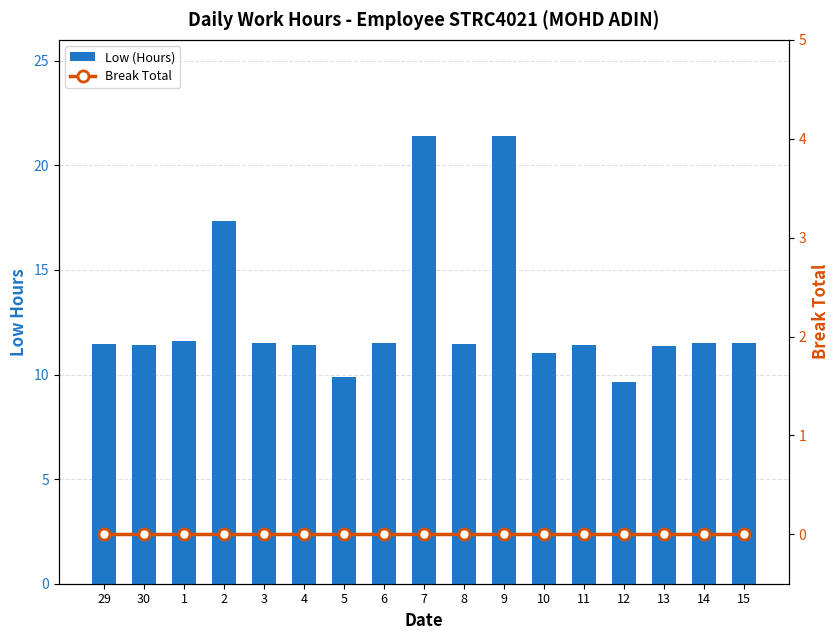

How many data points in Low (Hours) are above 11?

15